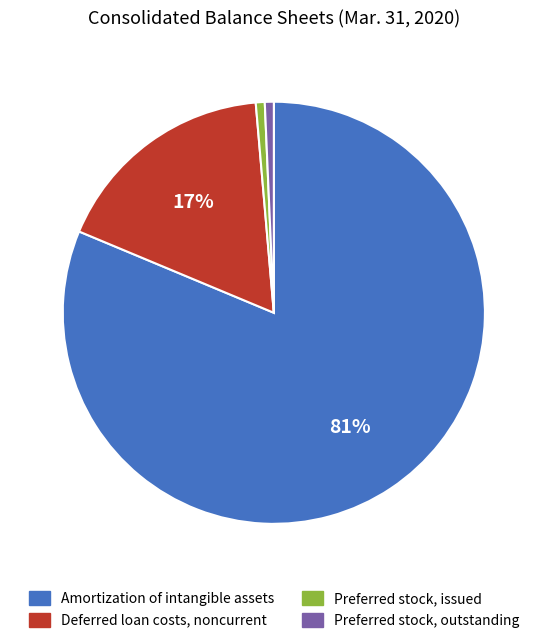

To the nearest percent, what is the average slice percentage?

25%